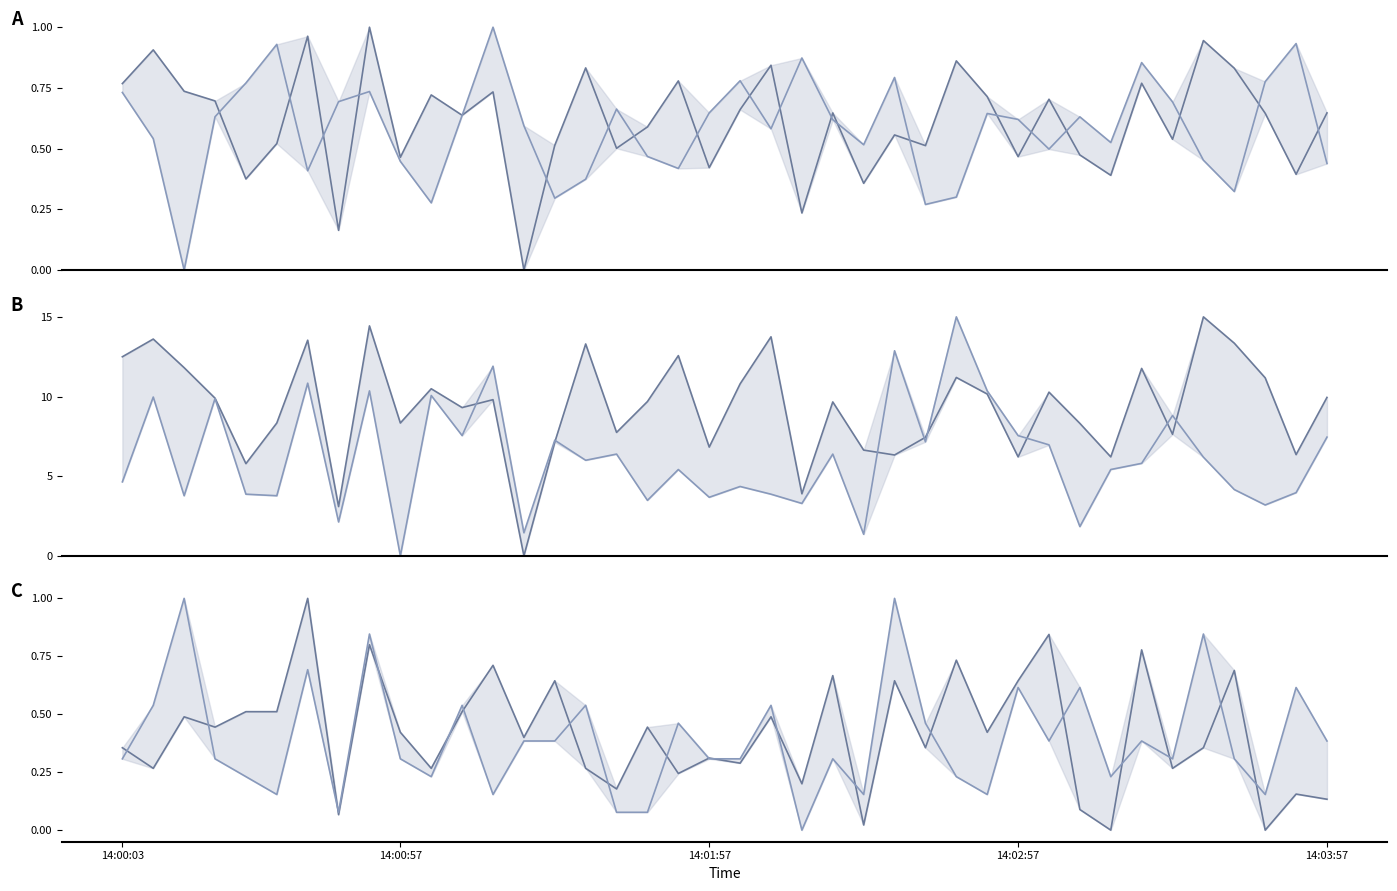

How many data points in Counts/Channel 0 are above 9?

23